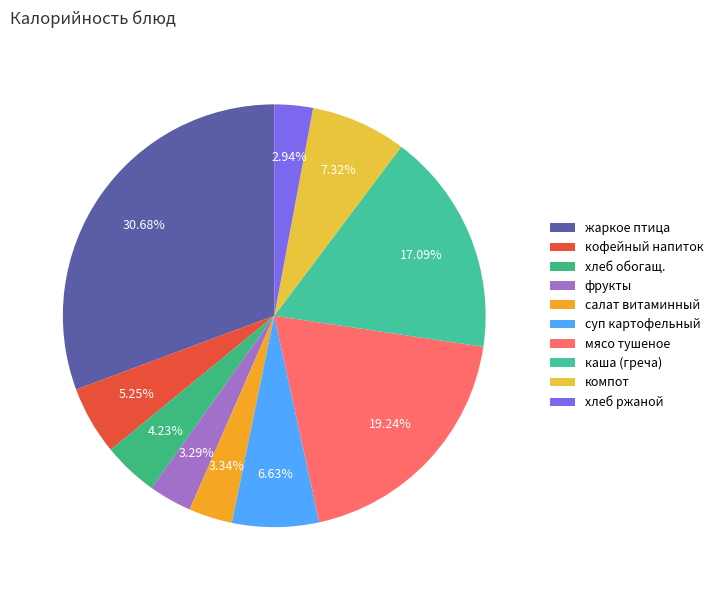

How many segments does this pie chart have?

10